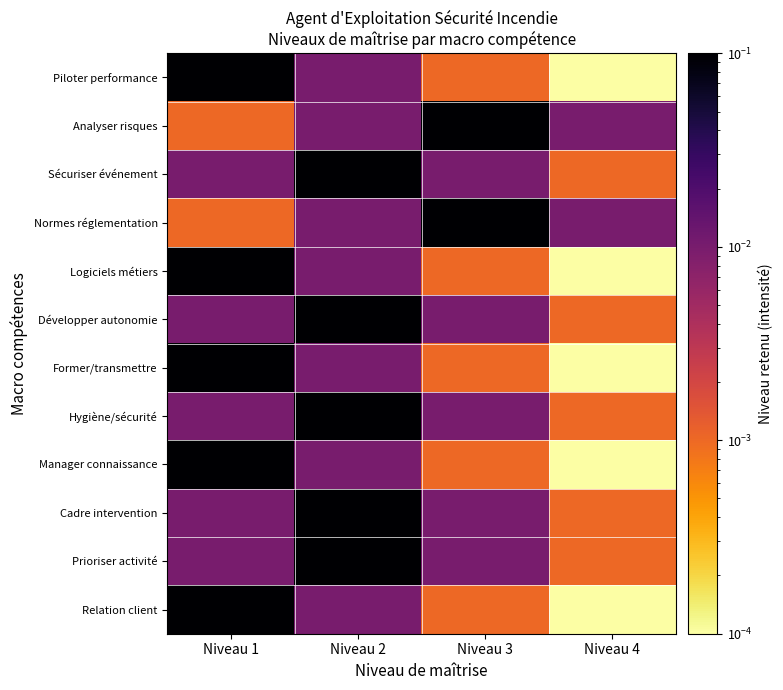

Rank the series at Niveau 1 from highest to lowest value.

Piloter performance, Logiciels métiers, Former/transmettre, Manager connaissance, Relation client, Sécuriser événement, Développer autonomie, Hygiène/sécurité, Cadre intervention, Prioriser activité, Analyser risques, Normes réglementation